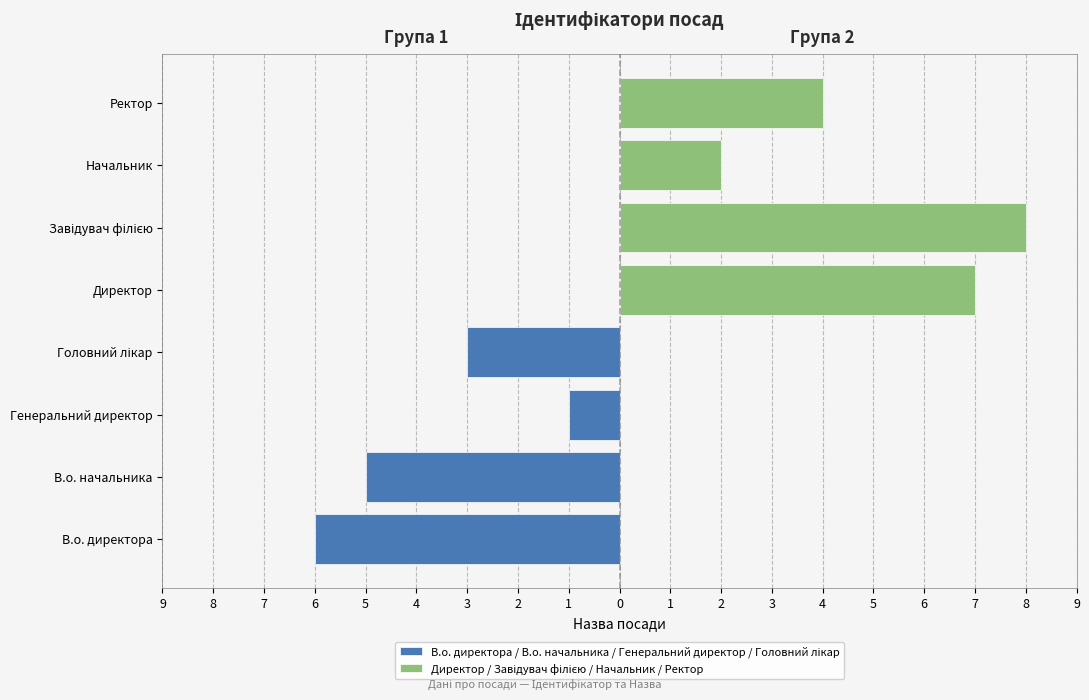

At 6, list the series in order from largest to smallest.

Директор / Завідувач філією / Начальник / Ректор, В.о. директора / В.о. начальника / Генеральний директор / Головний лікар